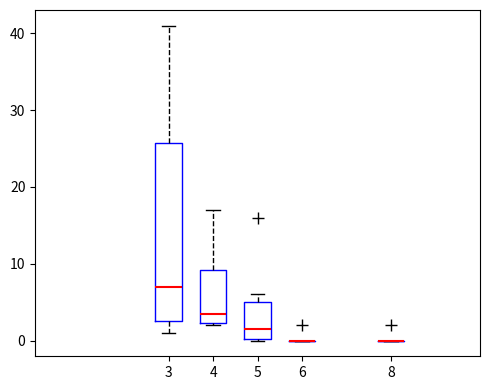

Reading left to right, transcribe this box plot: for each box, give where its median line is, the range the box spans, and where its two whiskers end, as read against the y-axis. The values are not printed on the chart, so give them approximately, as read against the axis.

3: median 7, box 3 to 26, whiskers 1 to 41
4: median 4, box 2 to 9, whiskers 2 to 17
5: median 2, box 0 to 5, whiskers 0 to 6
6: box collapsed to a line at 0, whiskers 0 to 0
8: box collapsed to a line at 0, whiskers 0 to 0